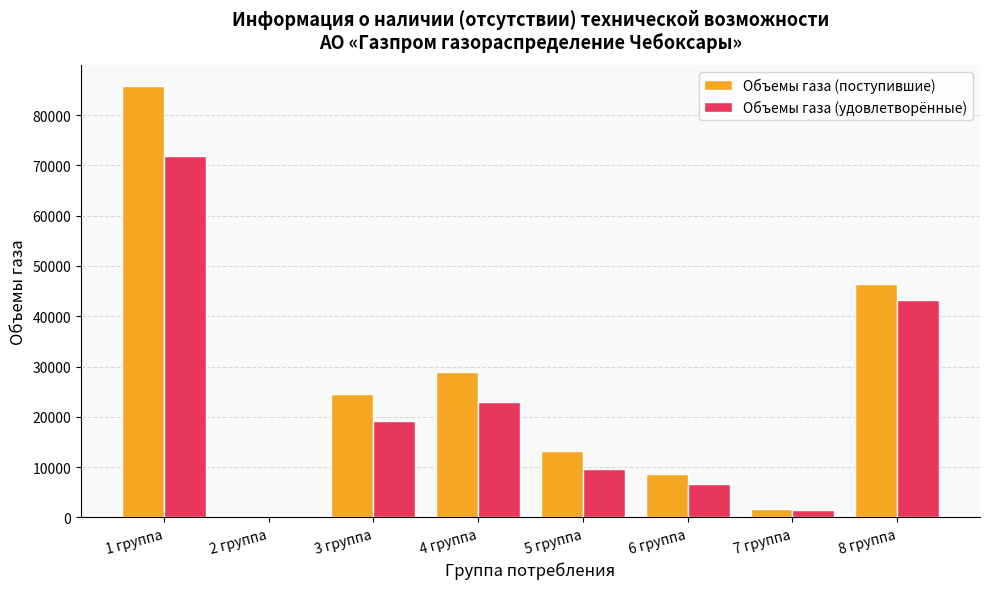

What is the highest value of the Объемы газа (поступившие) series?

85700.0